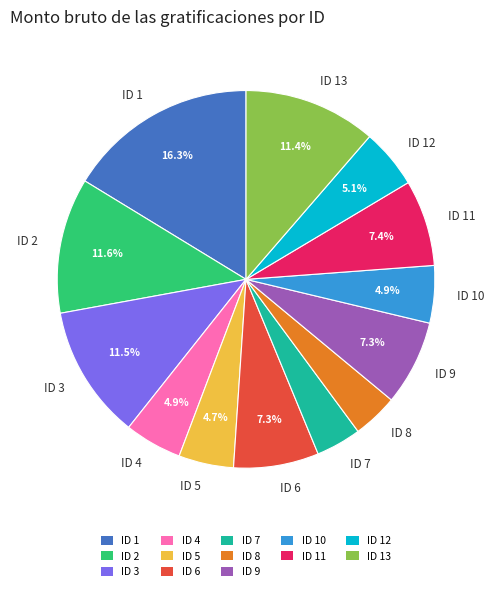

Approximately how many times larger is the value at ID 11 compared to ID 7?

1.9